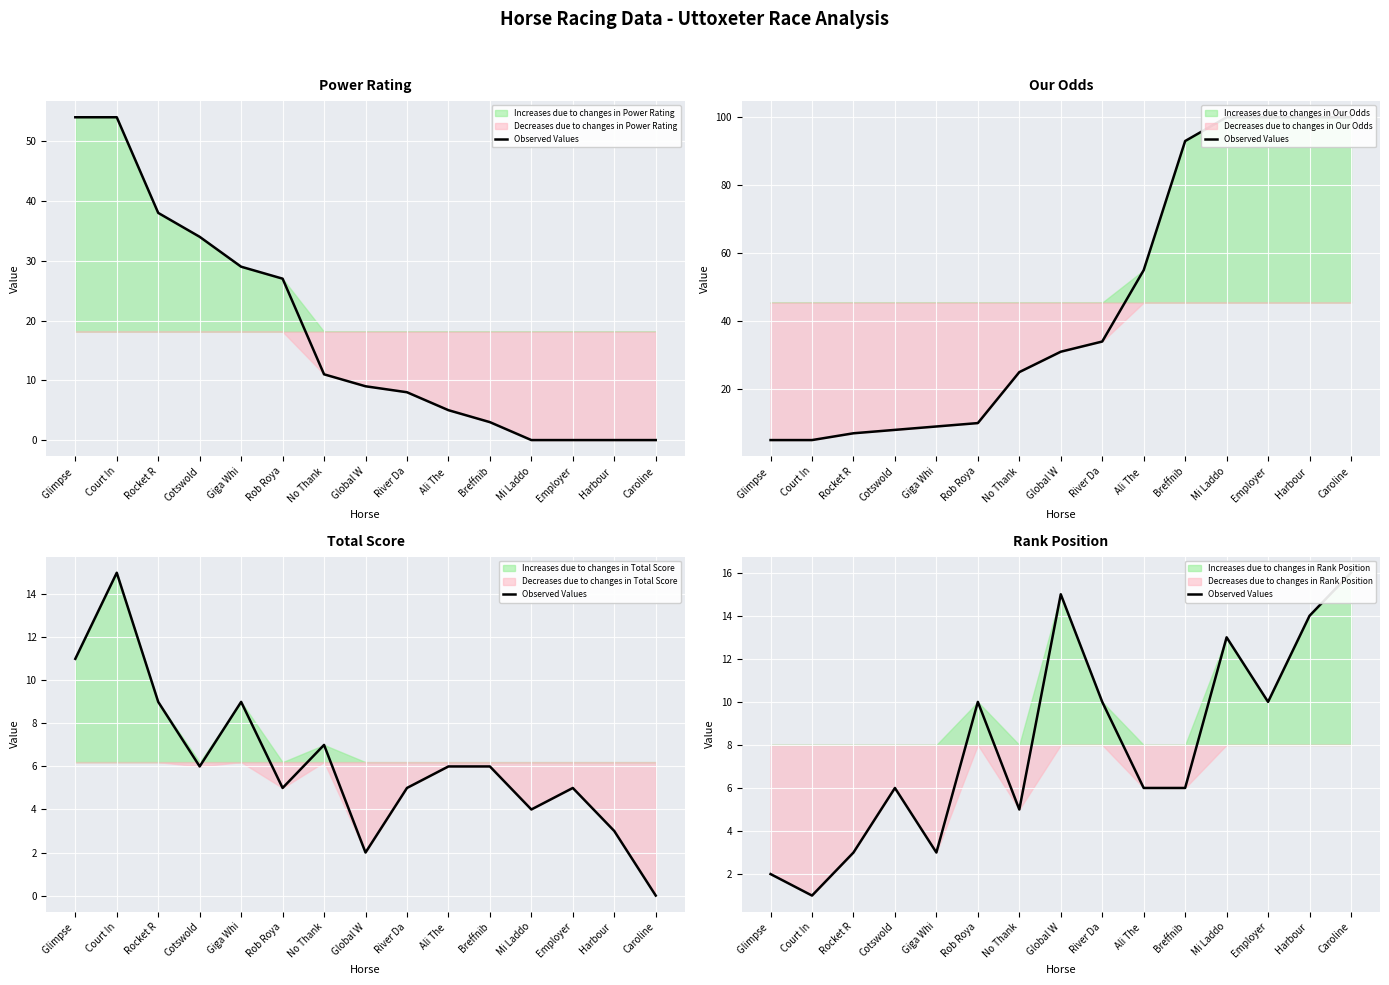

Which category has the highest value across all series?

Caroline